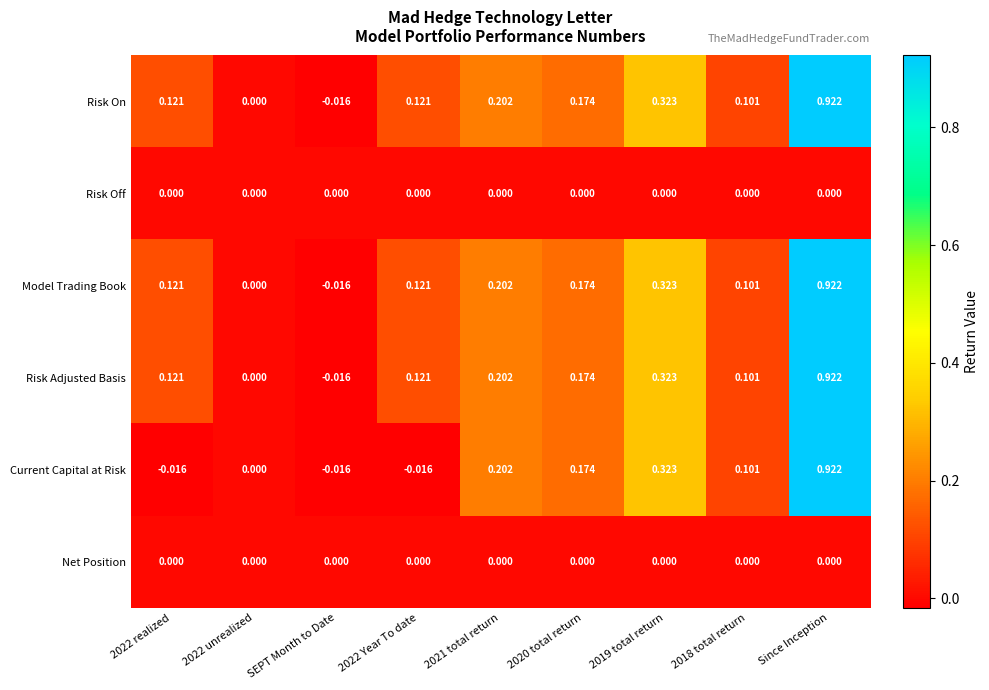

At which category is the sum across all series the highest?

Since Inception